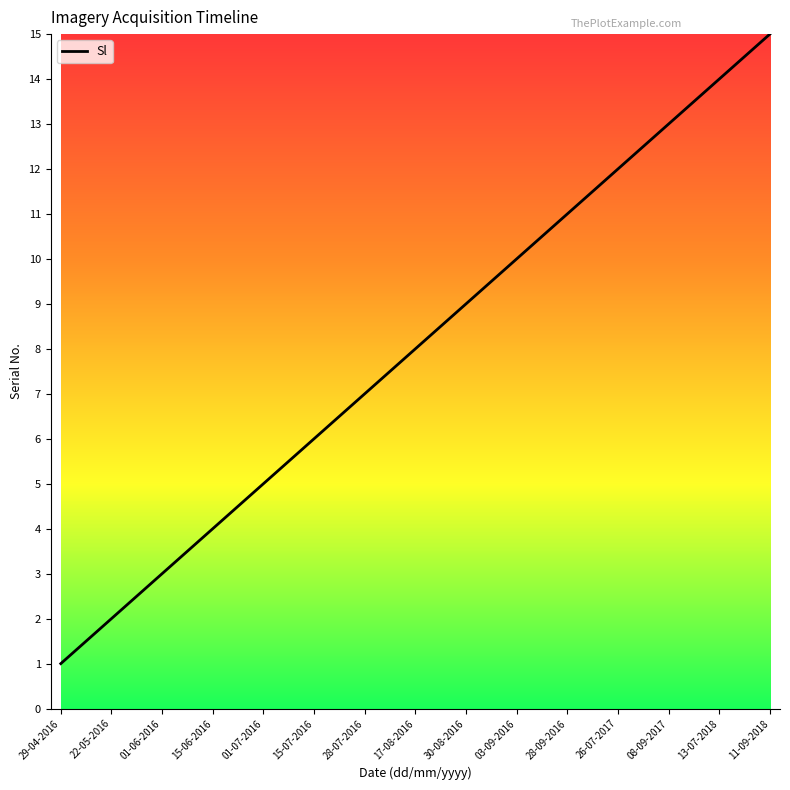

The value at 22-05-2016 is 2. True or false?

True